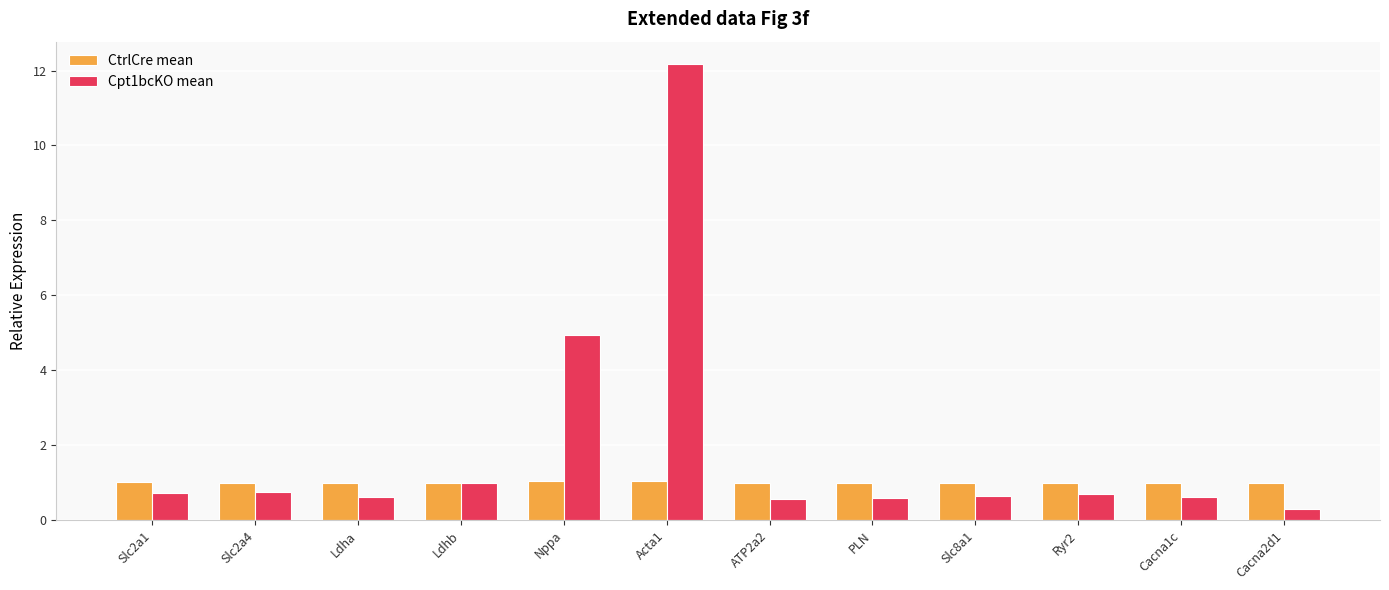

What is the minimum value for CtrlCre mean?

1.0